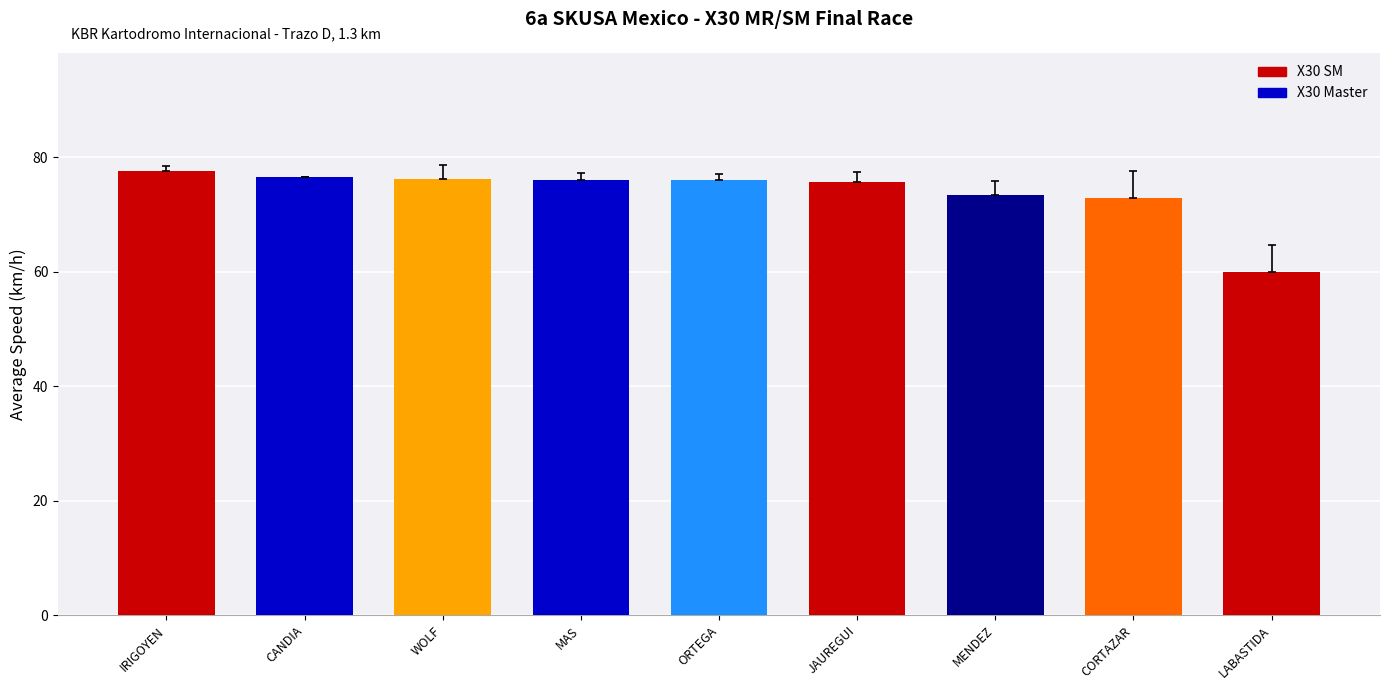

What is the difference between the maximum and second lowest values?

4.8